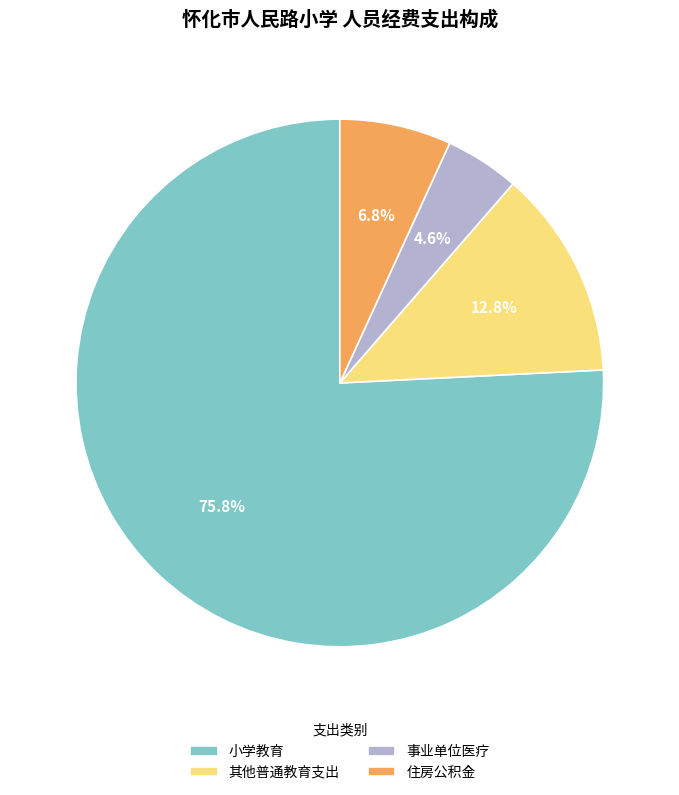

What is the smallest slice in the pie chart?

事业单位医疗